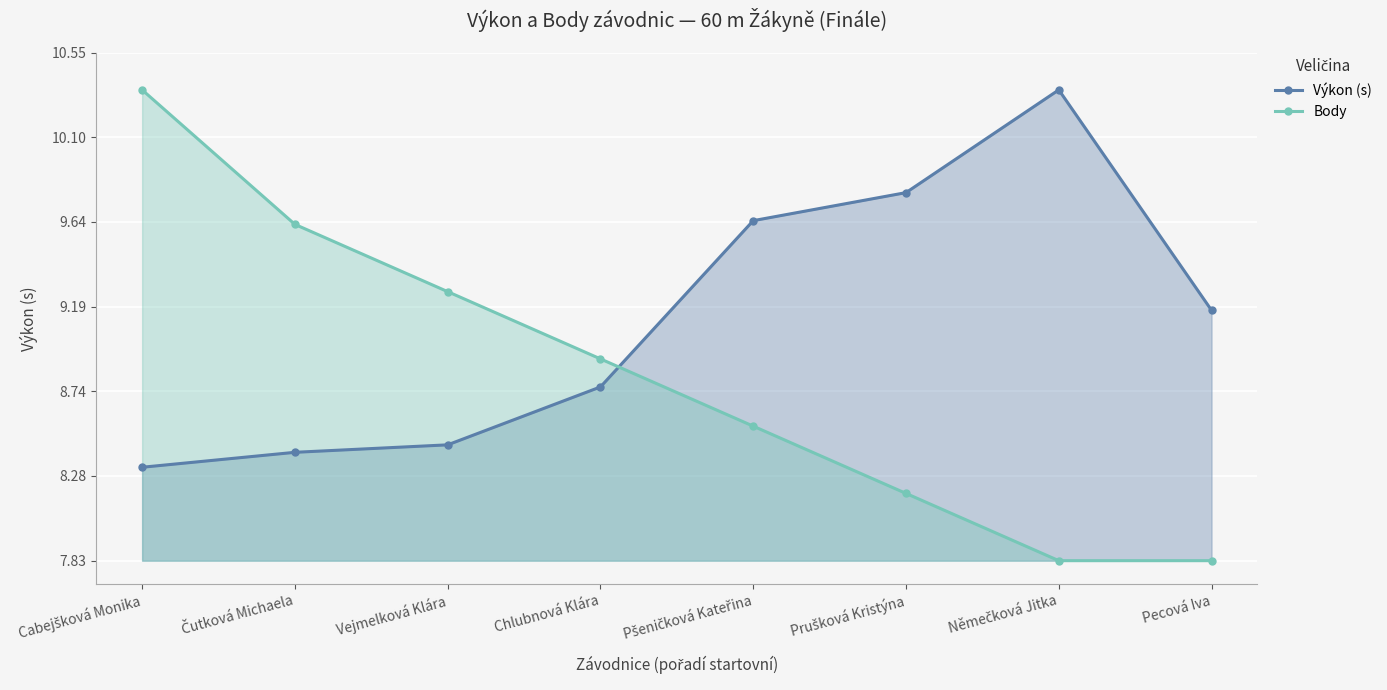

How many lines are shown in the chart?

2